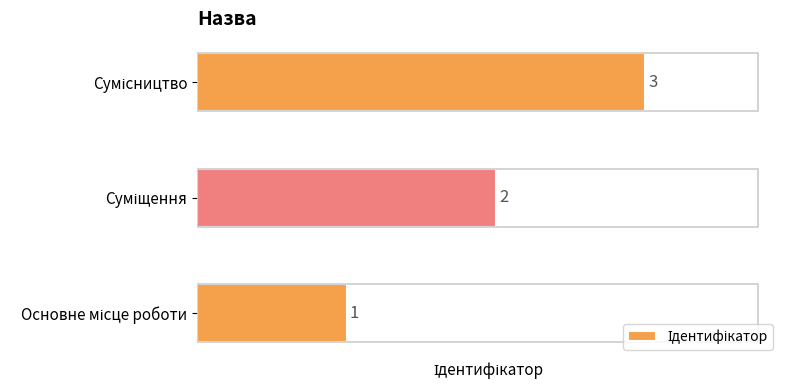

How many data points are less than 2?

1